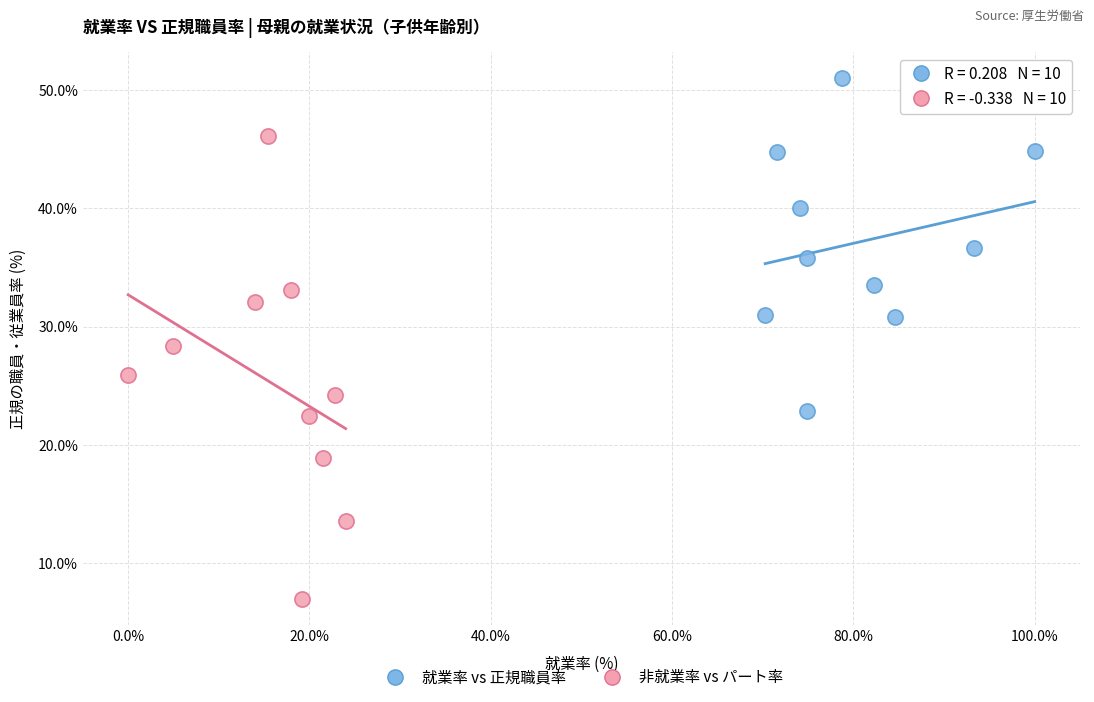

Which series reaches the minimum Y coordinate?

非就業率 vs パート率